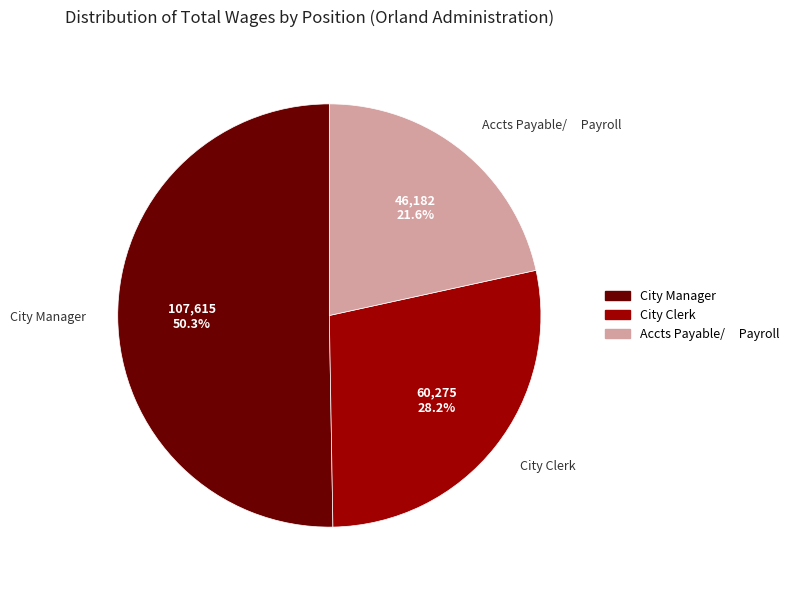

Is there a majority slice in this chart?

Yes